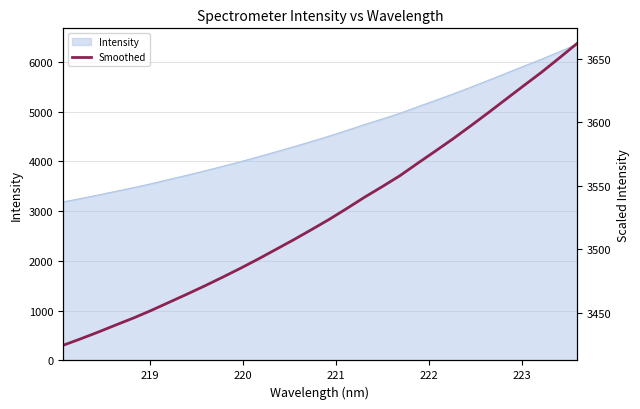

Reading right to left, extract all data points from this chart.

3662.0	3650.6	3639.4	3628.9	3618.3	3607.7	3597.3	3587.1	3577.4	3567.8	3558.0	3549.4	3541.1	3532.2	3523.6	3515.5	3507.6	3500.0	3492.4	3485.2	3478.2	3471.4	3464.9	3458.5	3452.2	3446.2	3440.7	3435.1	3429.7	3424.6